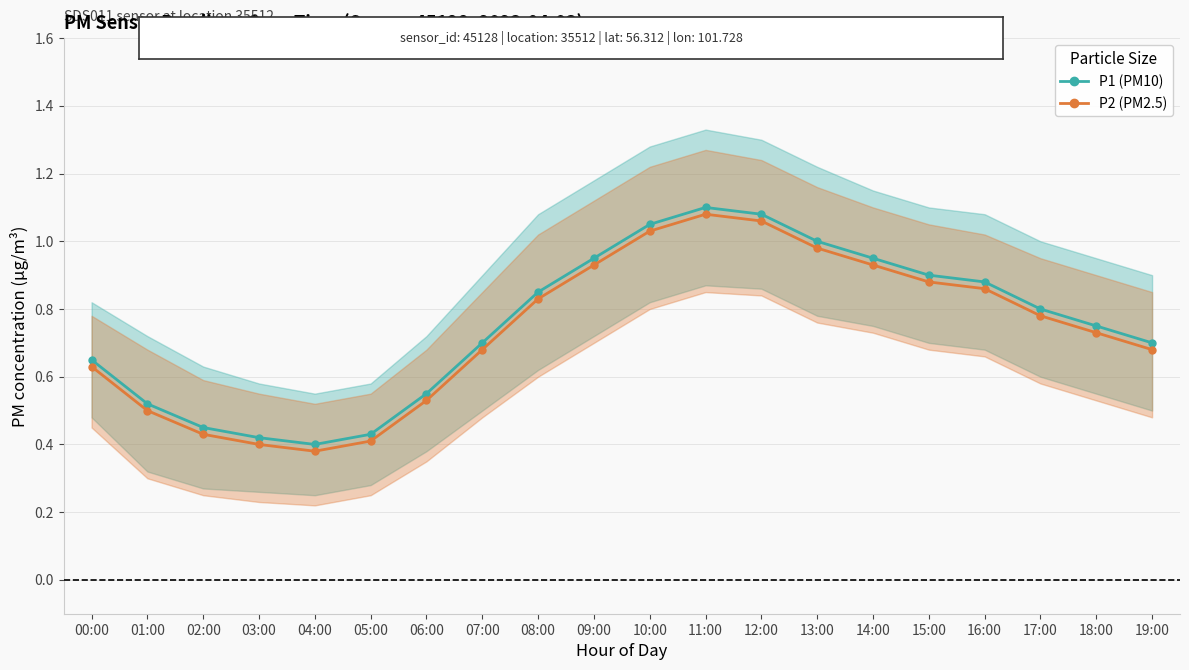

At how many categories does at least one series exceed 1?

3